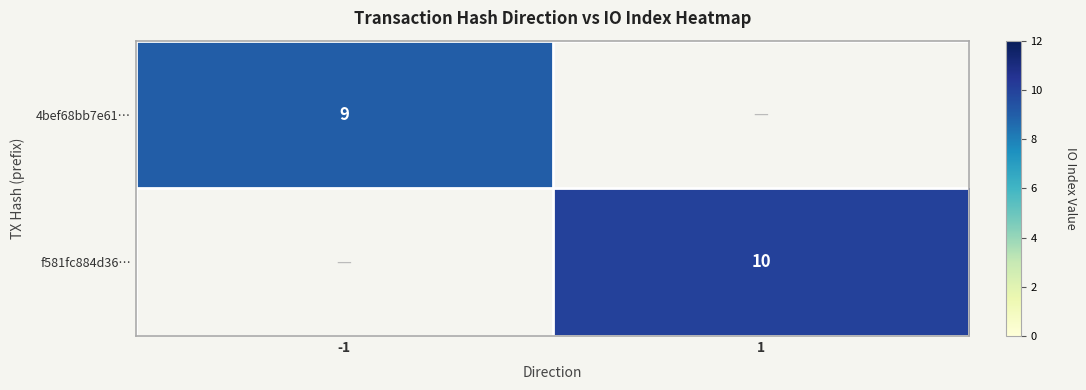

Is the value of f581fc884d36… at 1 greater than the value of 4bef68bb7e61… at -1?

Yes